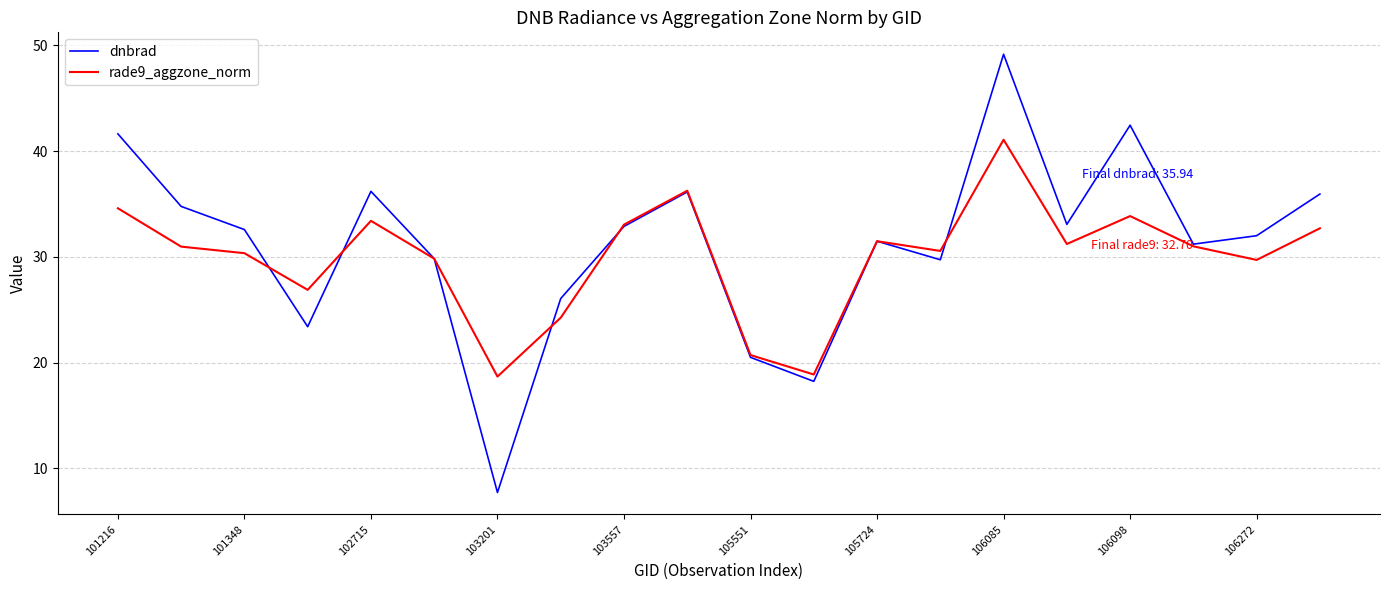

Which series has the widest spread of values?

dnbrad